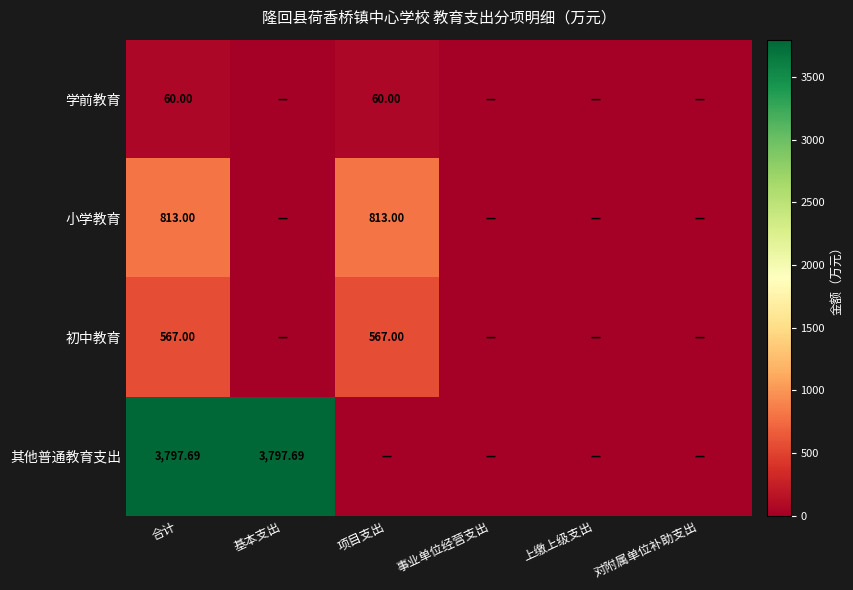

Where is 初中教育 nearest to the value 283?

基本支出